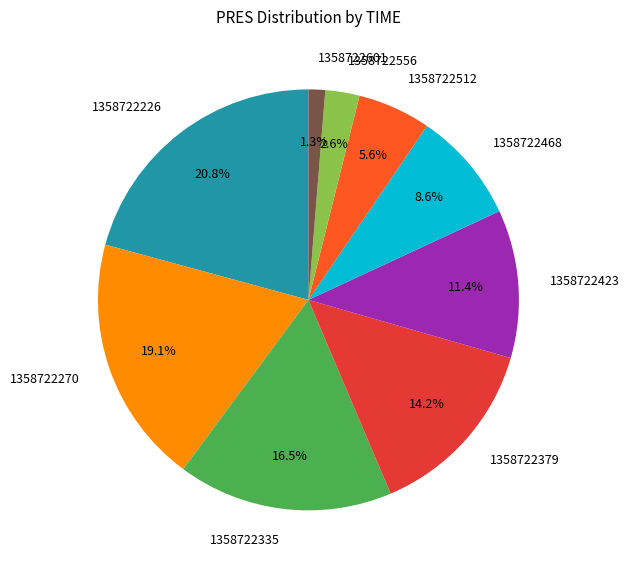

Approximately how many times larger is the value at 1358722512 compared to 1358722379?

0.4